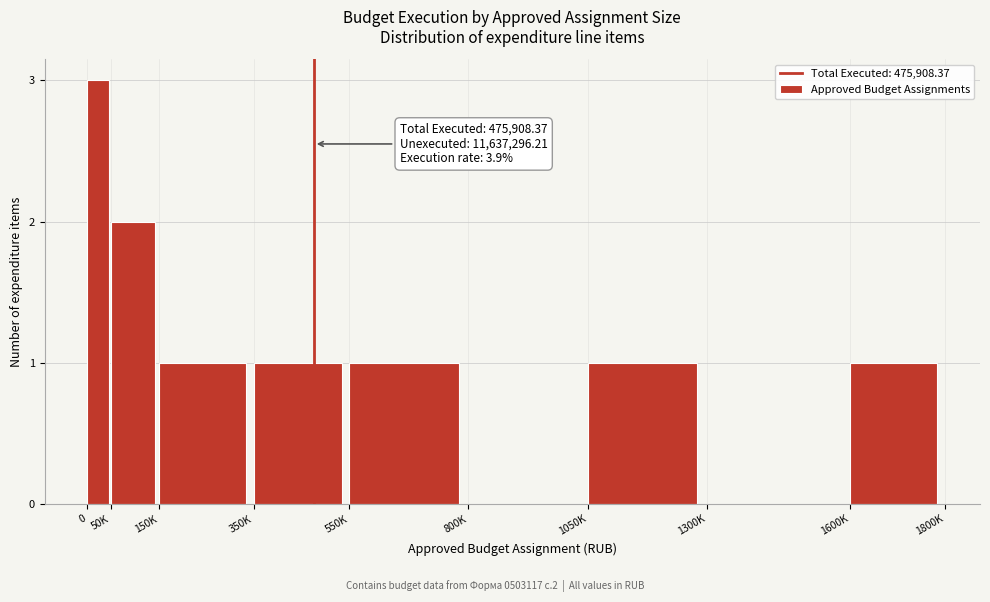

Reading left to right, what are all the values shown in this chart?

0=3	50K=2	150K=1	350K=1	550K=1	800K=0	1050K=1	1300K=0	1600K=1